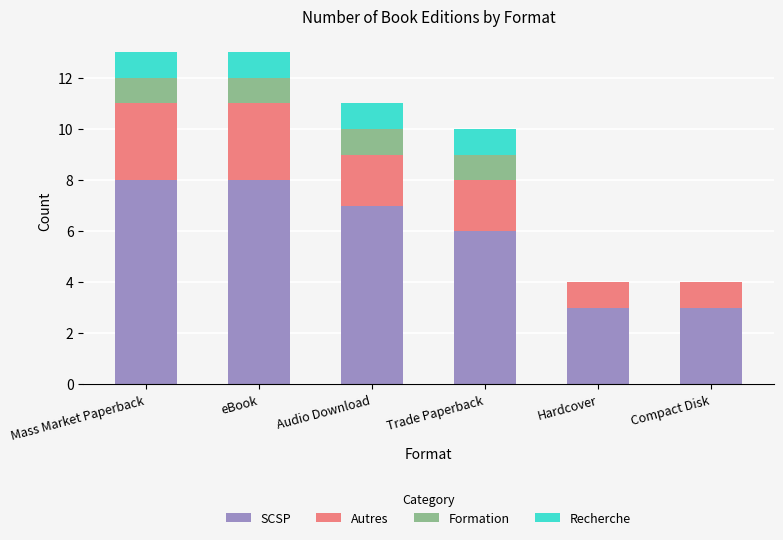

Does the chart contain stacked bars?

Yes